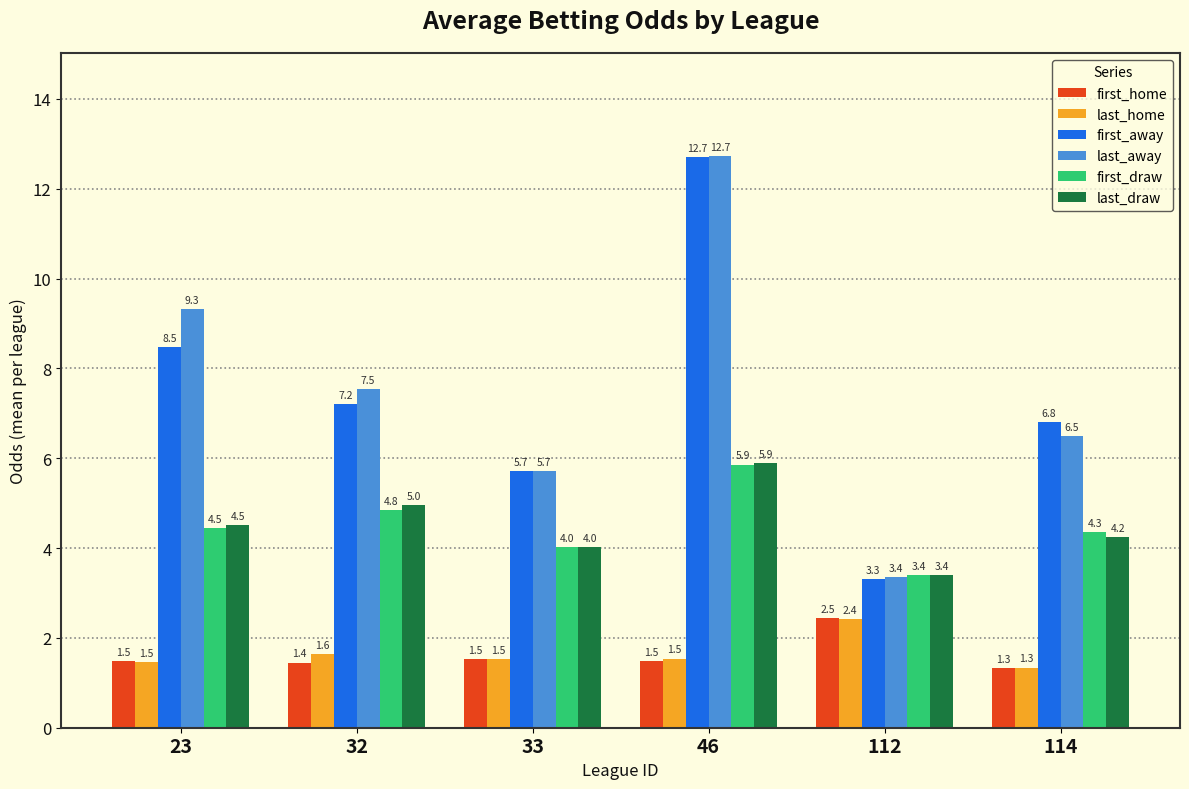

What is the lowest value of the last_away series?

3.4